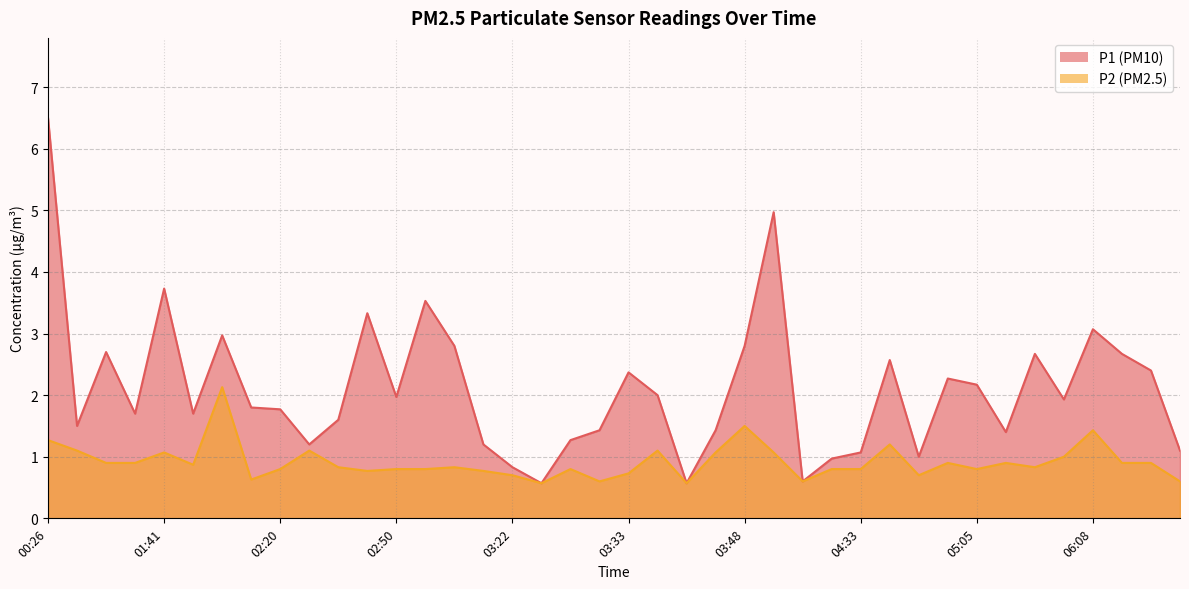

True or false: P2 has more than 2 points higher than both neighbors.

True